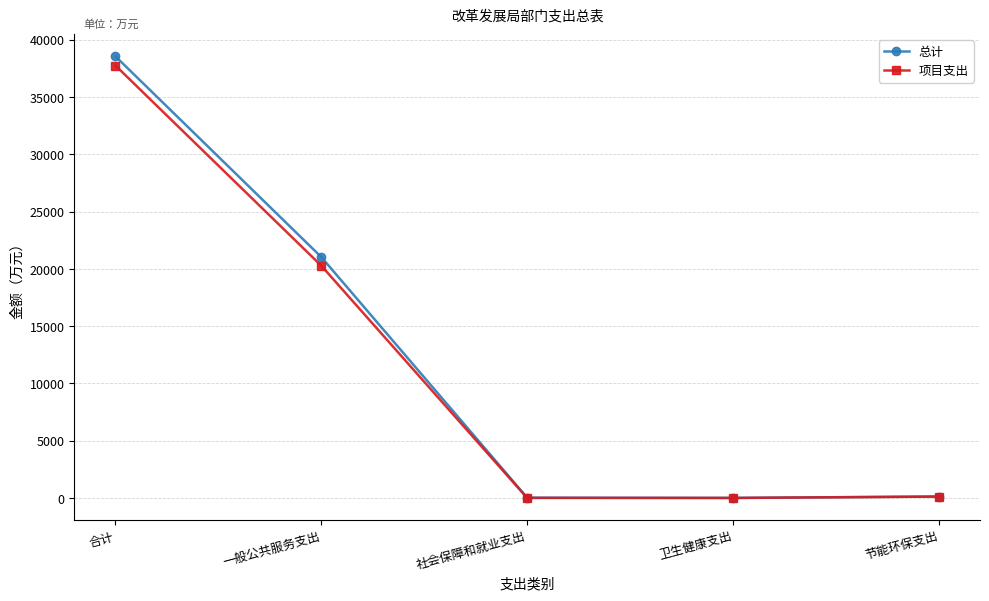

At which category is the sum across all series the highest?

合计